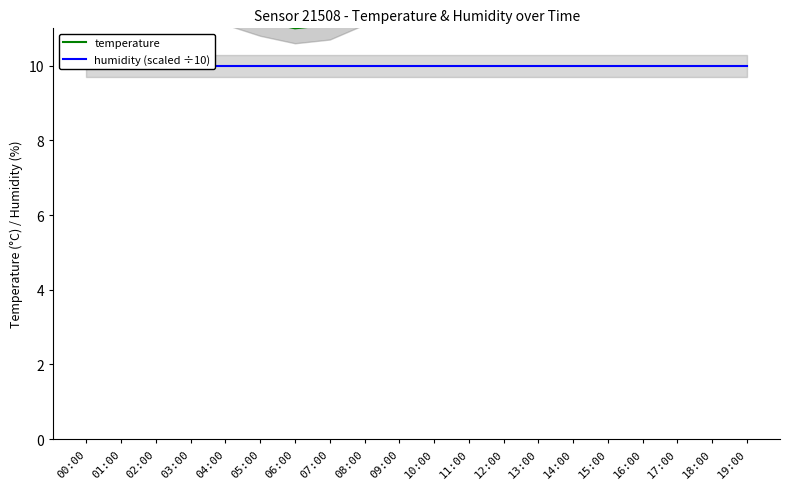

True or false: temperature has more than 1 points higher than both neighbors.

False